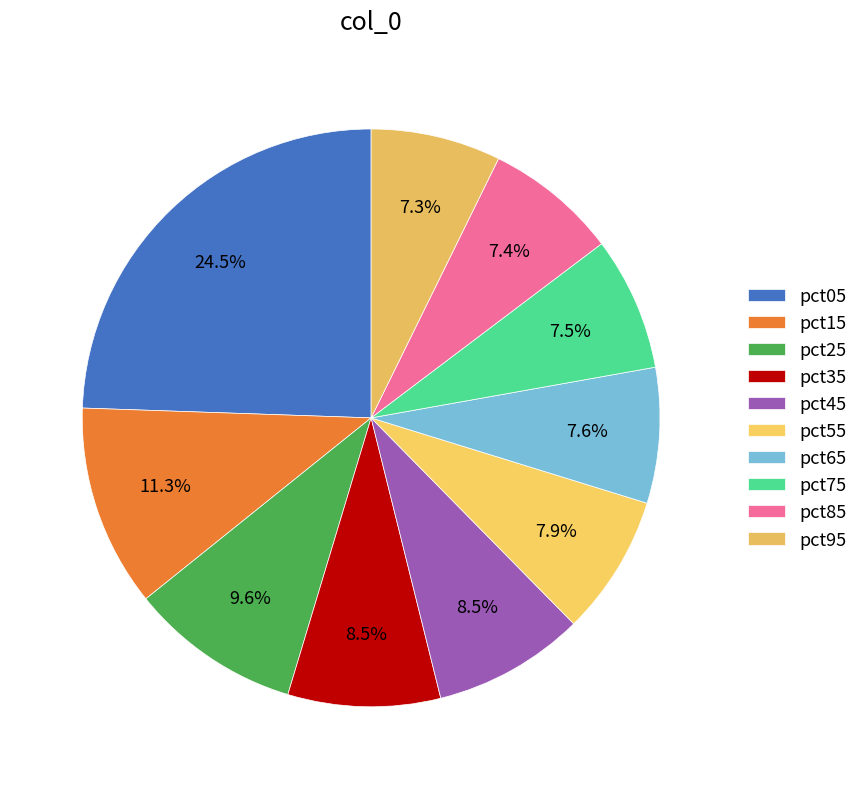

How many segments does this pie chart have?

10